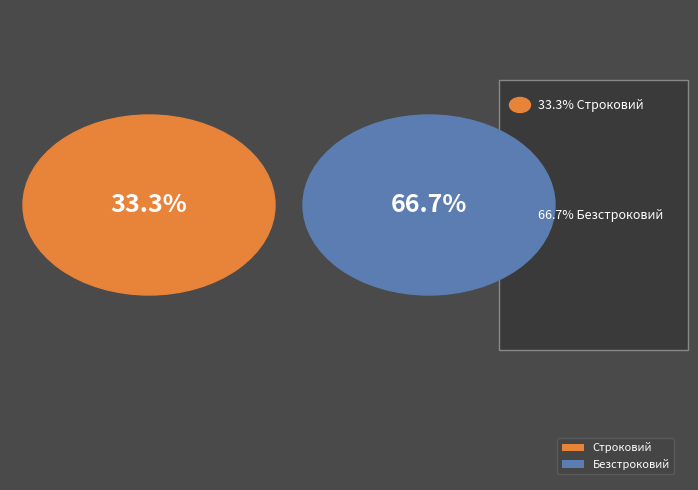

Rank the categories by value from lowest to highest.

Строковий, Безстроковий